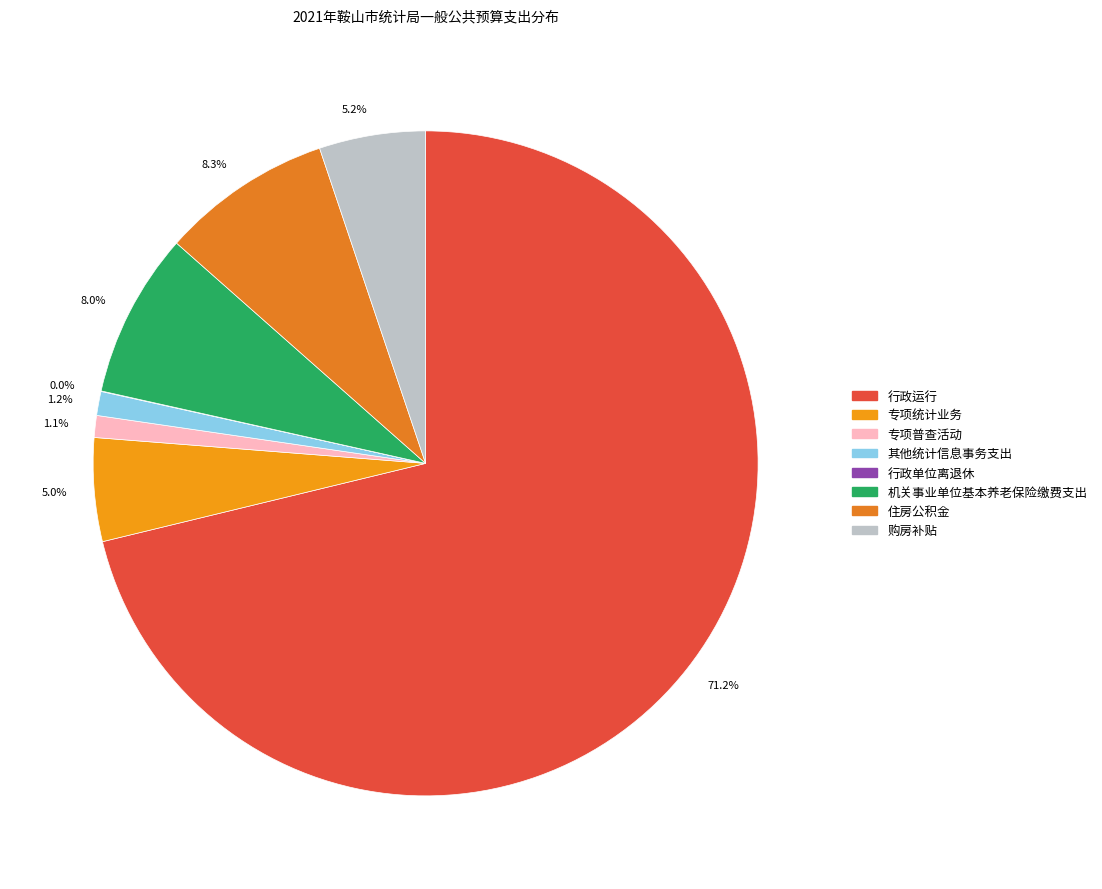

Which has a higher value, 1.1% or 5.0%?

5.0%